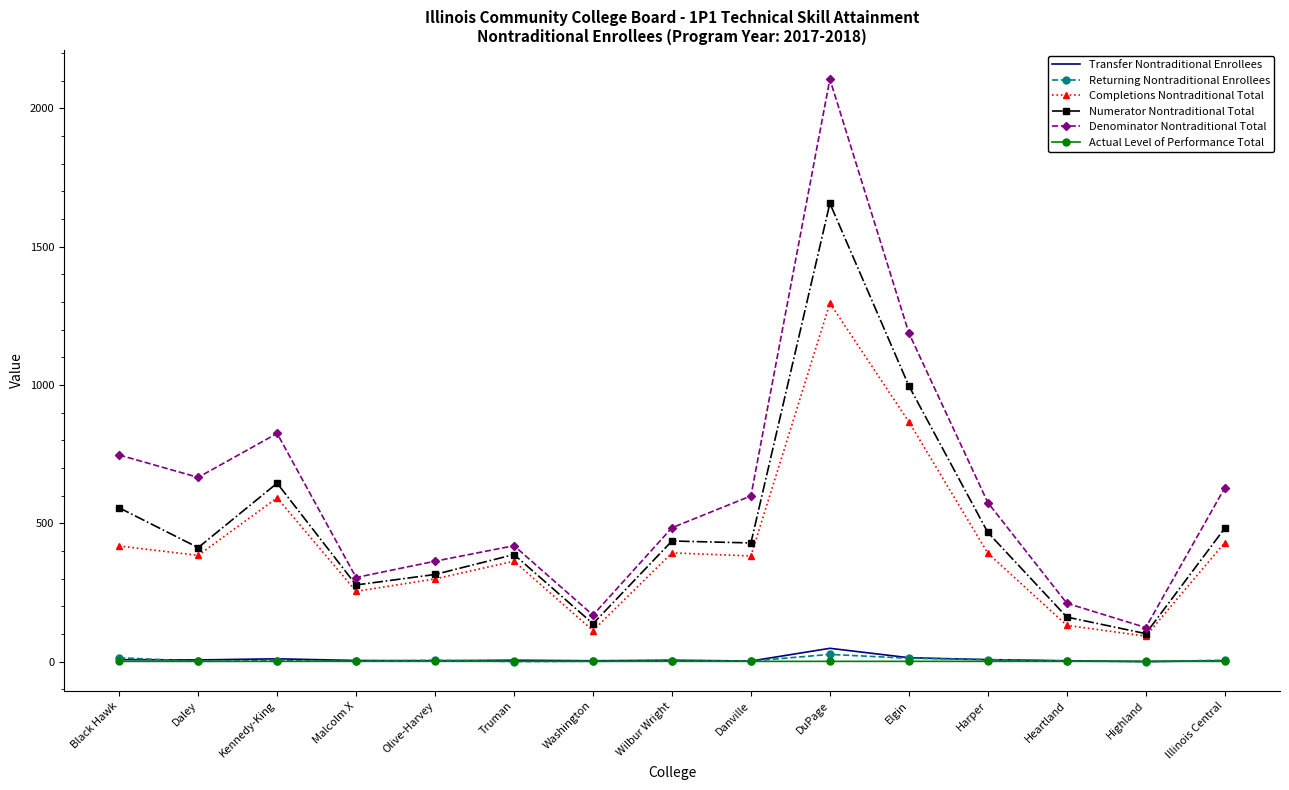

Count the Actual Level of Performance Total values in the range 0 to 1.

15